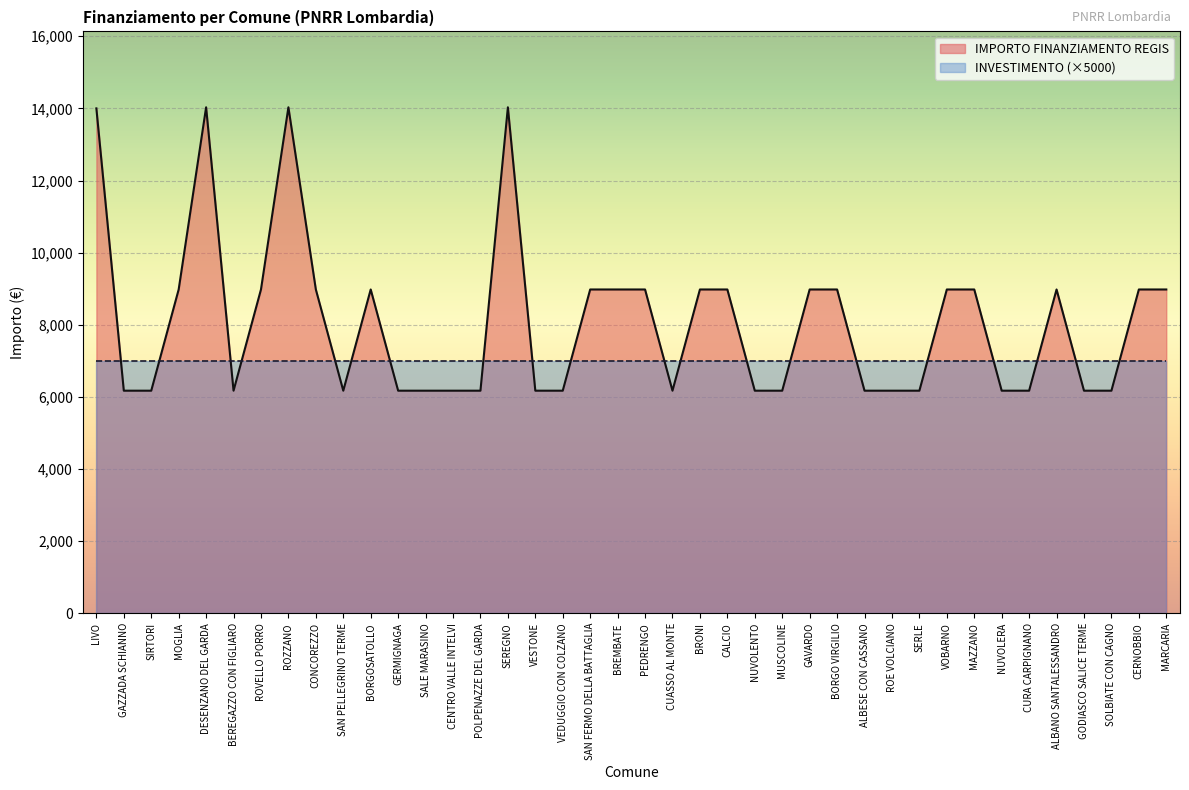

Reading left to right, what are all the values shown in this chart?

LIVO=14000.0	GAZZADA SCHIANNO=6173.2	SIRTORI=6173.2	MOGLIA=8979.2	DESENZANO DEL GARDA=14030.0	BEREGAZZO CON FIGLIARO=6173.2	ROVELLO PORRO=8979.2	ROZZANO=14030.0	CONCOREZZO=8979.2	SAN PELLEGRINO TERME=6173.2	BORGOSATOLLO=8979.2	GERMIGNAGA=6173.2	SALE MARASINO=6173.2	CENTRO VALLE INTELVI=6173.2	POLPENAZZE DEL GARDA=6173.2	SEREGNO=14030.0	VESTONE=6173.2	VEDUGGIO CON COLZANO=6173.2	SAN FERMO DELLA BATTAGLIA=8979.2	BREMBATE=8979.2	PEDRENGO=8979.2	CUASSO AL MONTE=6173.2	BRONI=8979.2	CALCIO=8979.2	NUVOLENTO=6173.2	MUSCOLINE=6173.2	GAVARDO=8979.2	BORGO VIRGILIO=8979.2	ALBESE CON CASSANO=6173.2	ROE VOLCIANO=6173.2	SERLE=6173.2	VOBARNO=8979.2	MAZZANO=8979.2	NUVOLERA=6173.2	CURA CARPIGNANO=6173.2	ALBANO SANTALESSANDRO=8979.2	GODIASCO SALICE TERME=6173.2	SOLBIATE CON CAGNO=6173.2	CERNOBBIO=8979.2	MARCARIA=8979.2